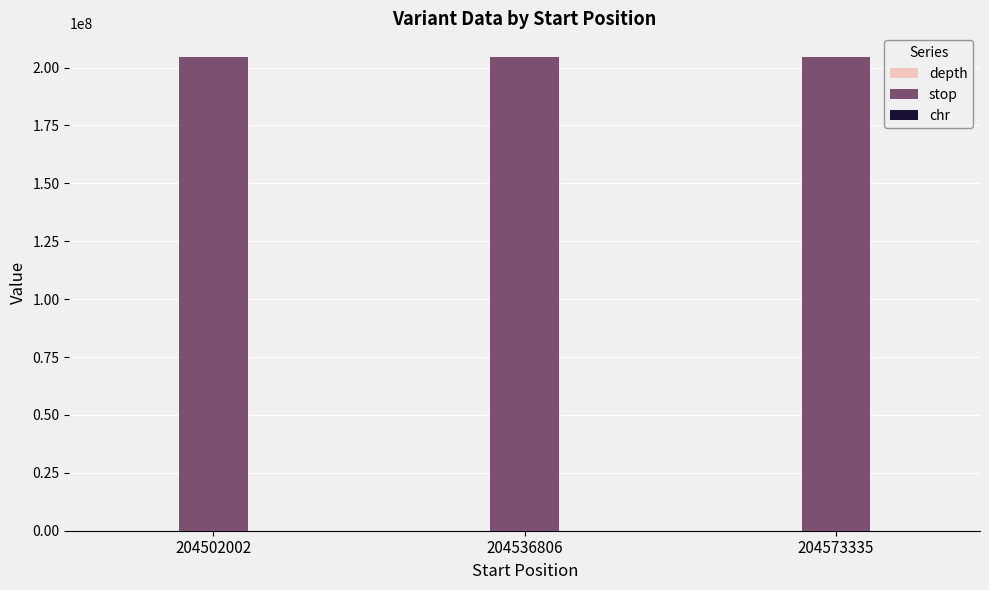

The stop series shows 204502003 at 204502002. True or false?

True